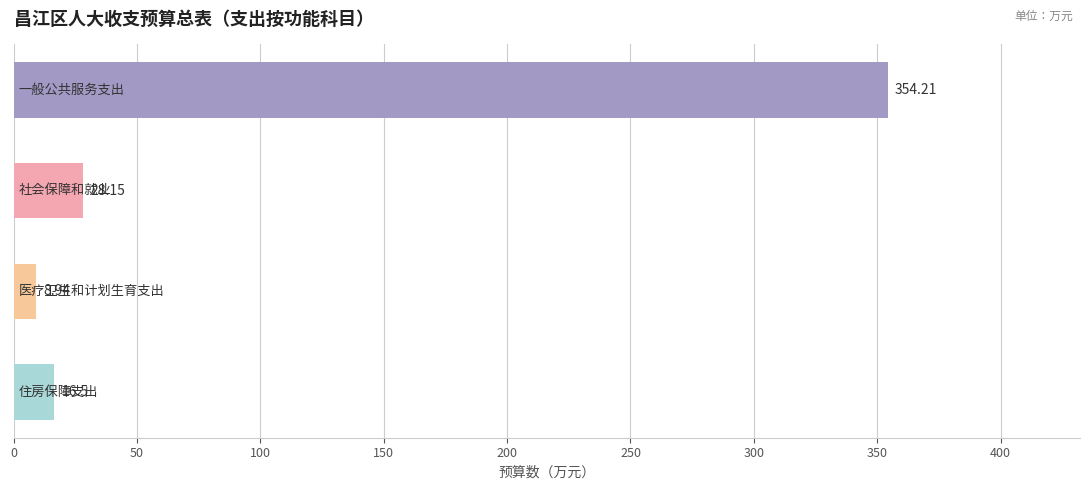

What is the difference between the maximum and second lowest values?

337.7